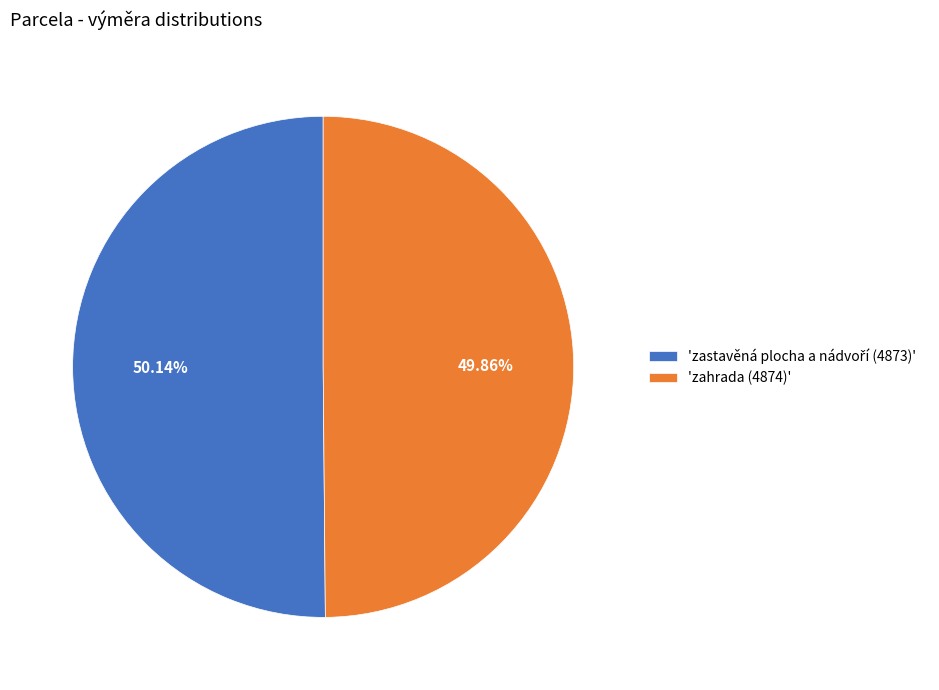

Is there any slice that represents more than half of the pie?

Yes